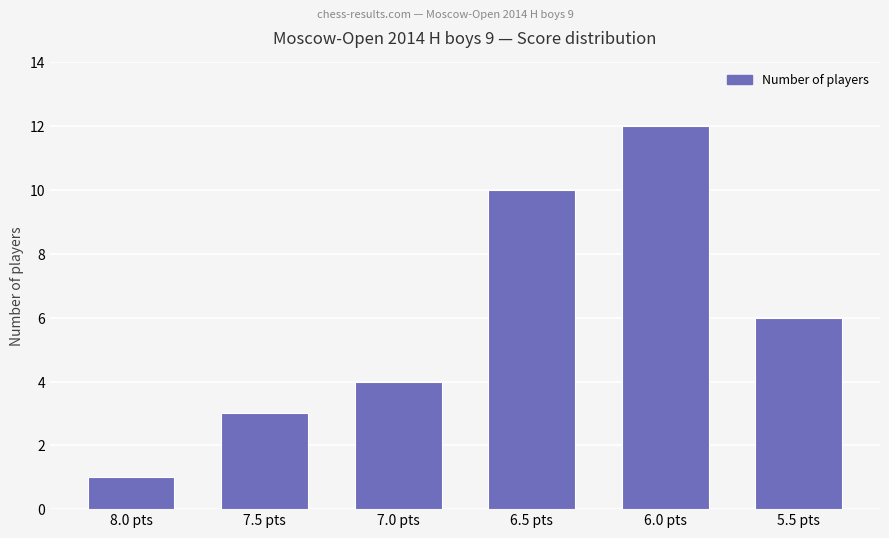

What is the sum of all values?

36